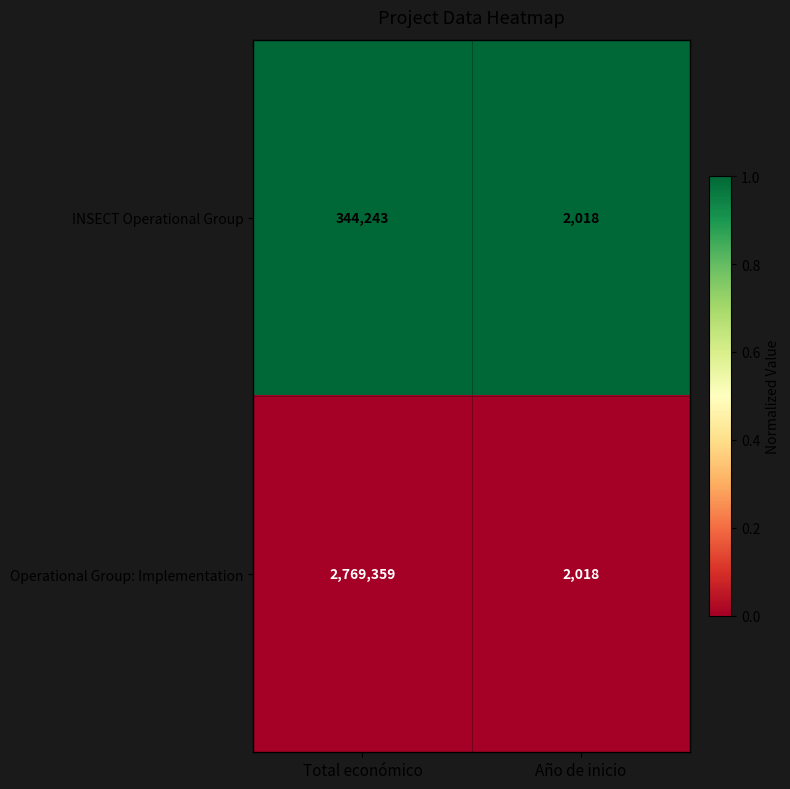

What is the spread (max minus min) of values at Año de inicio?

0